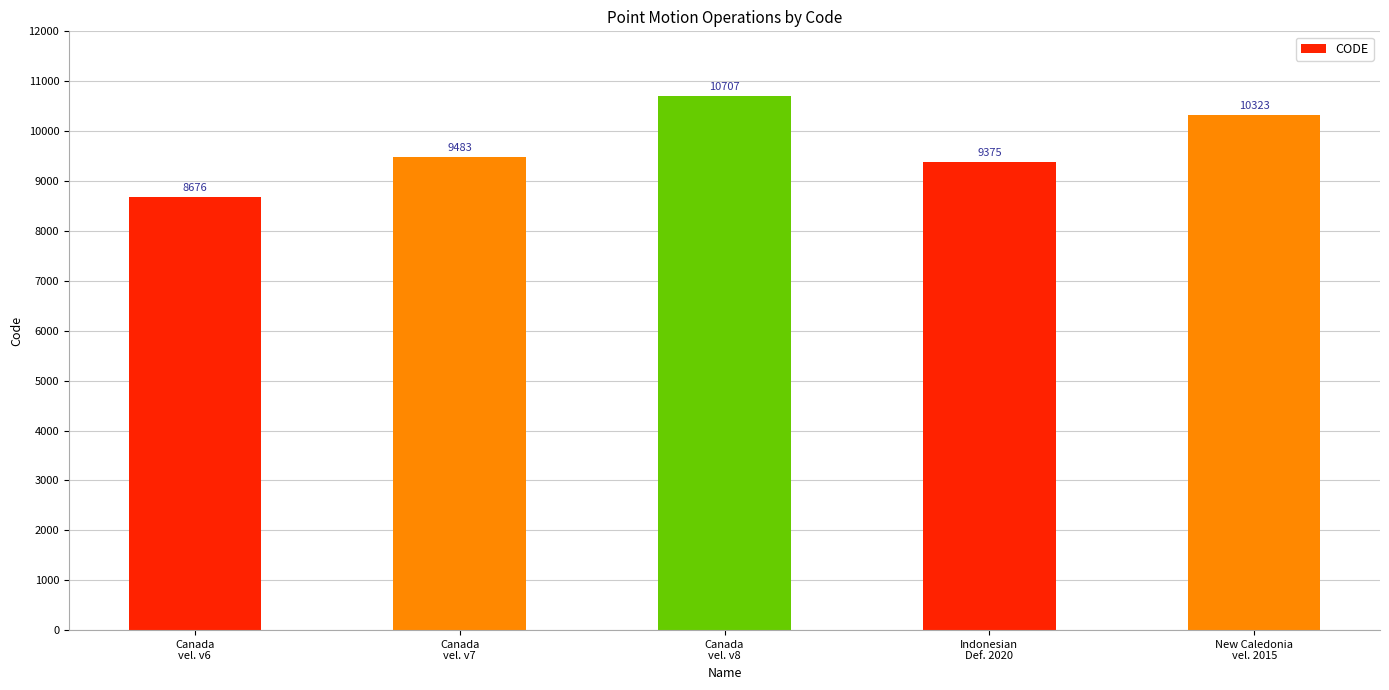

Rank the categories by value from lowest to highest.

Canada
vel. v6, Indonesian
Def. 2020, Canada
vel. v7, New Caledonia
vel. 2015, Canada
vel. v8